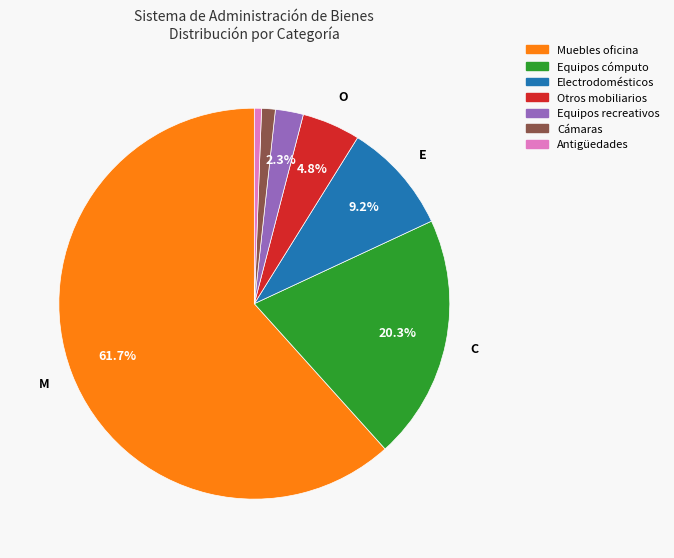

Is there a majority slice in this chart?

Yes